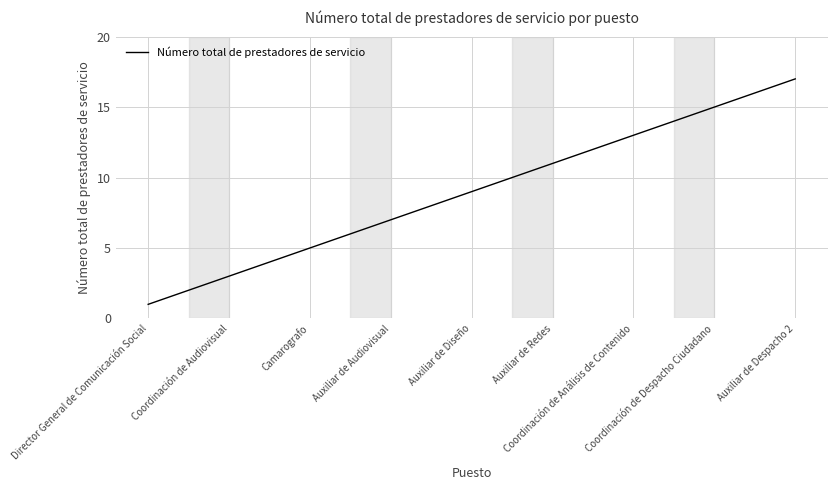

What is the difference between the maximum and minimum values?

16